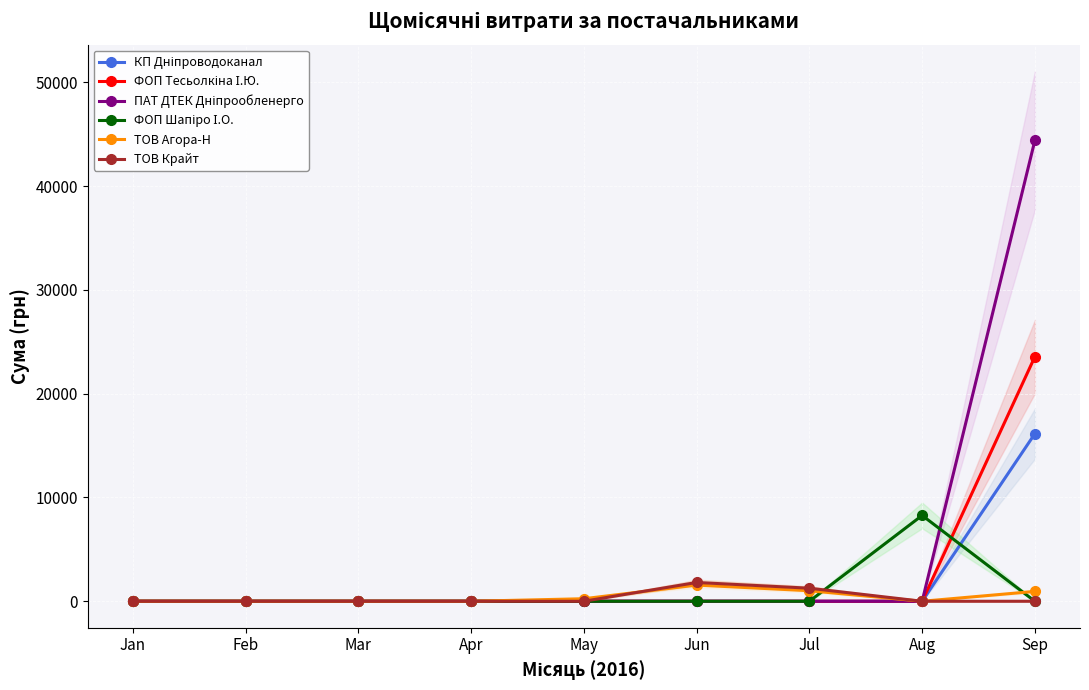

What is the sum of all КП Дніпроводоканал values?

16145.8